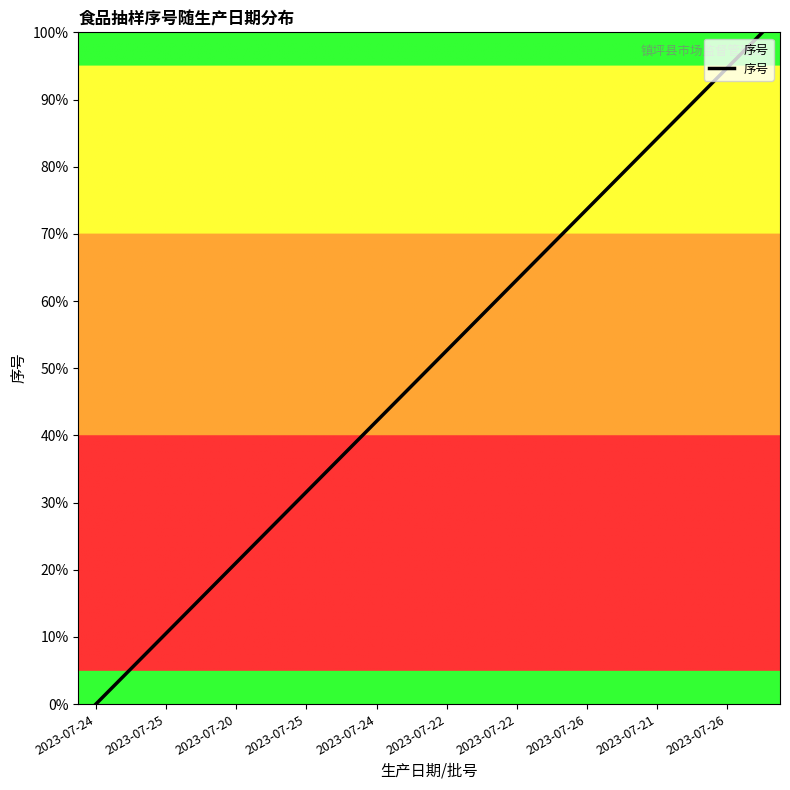

What is the maximum value shown in the chart?

100.0